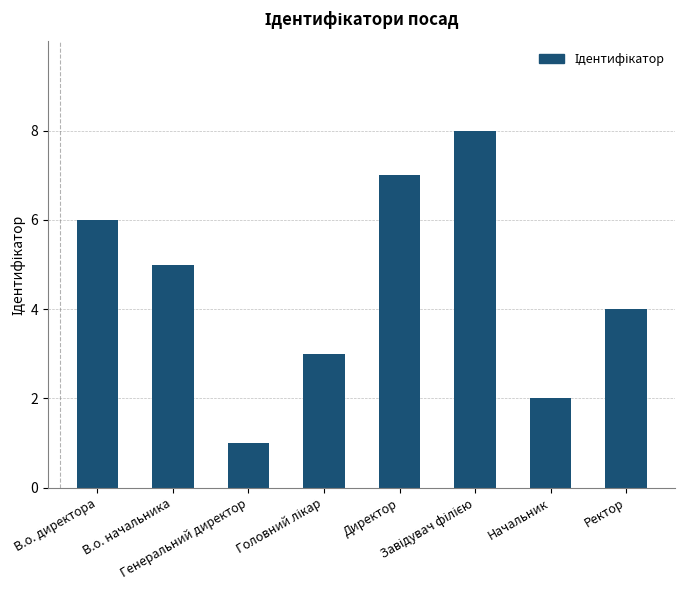

What is the greatest value displayed?

8